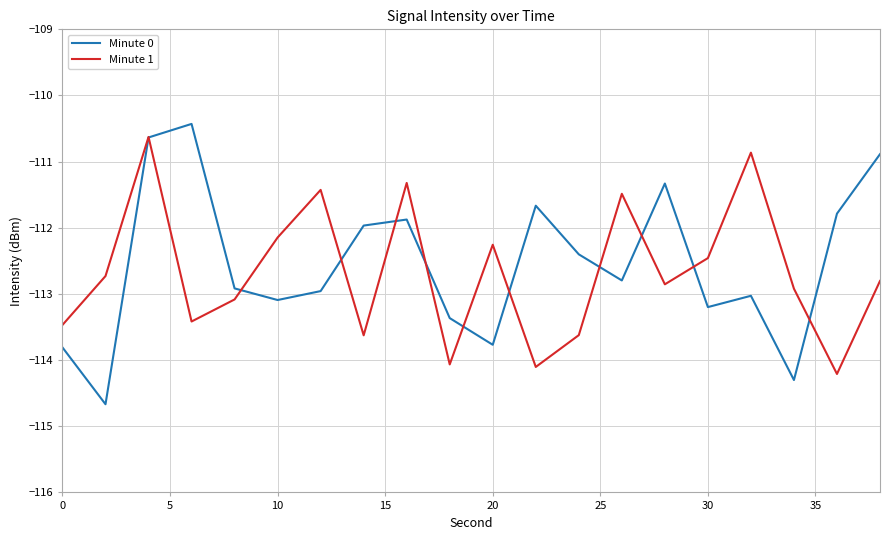

Count the number of data series in this chart.

2